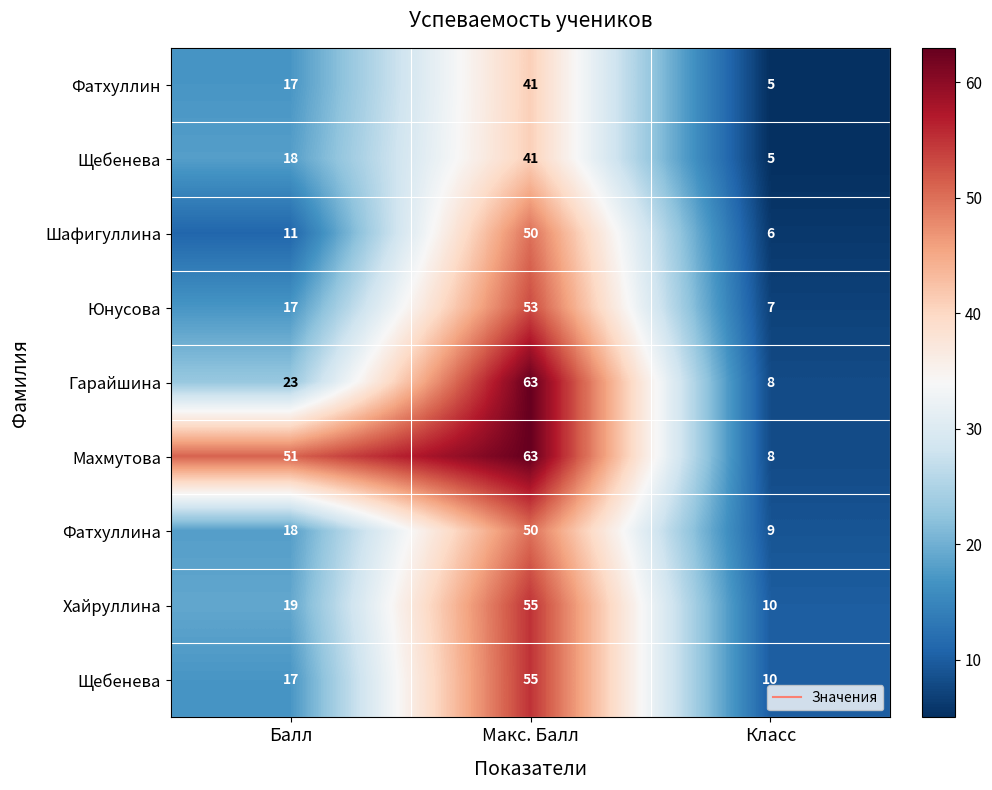

Which label corresponds to the largest value in the chart?

Макс. Балл